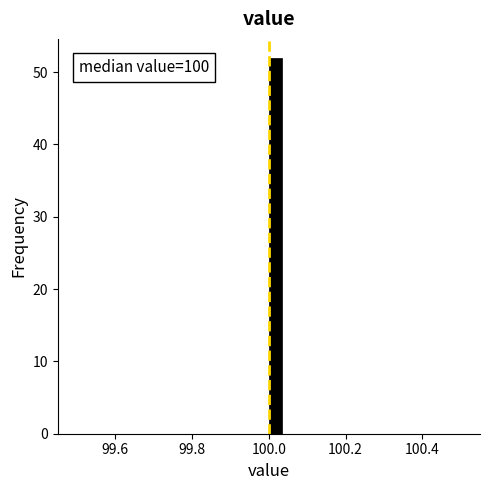

Read against the x-axis, roughly where is the centre of the tallest bar?

100.02